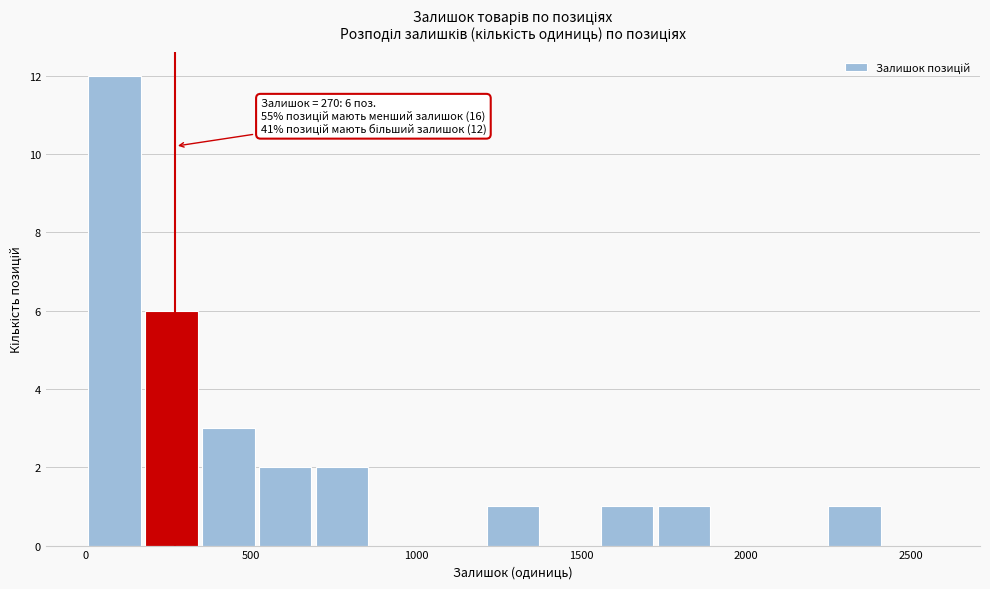

Read against the x-axis, roughly where is the centre of the tallest bar?

100